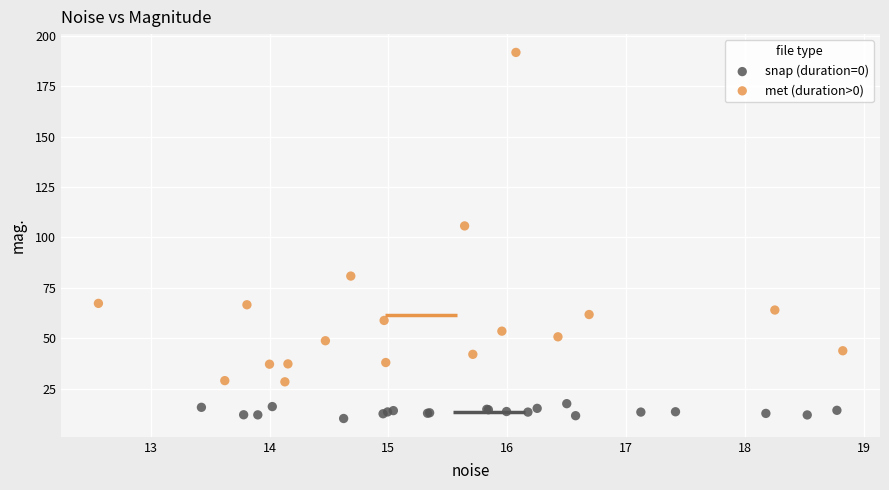

What are all the series names shown in the legend?

snap (duration=0), met (duration>0)